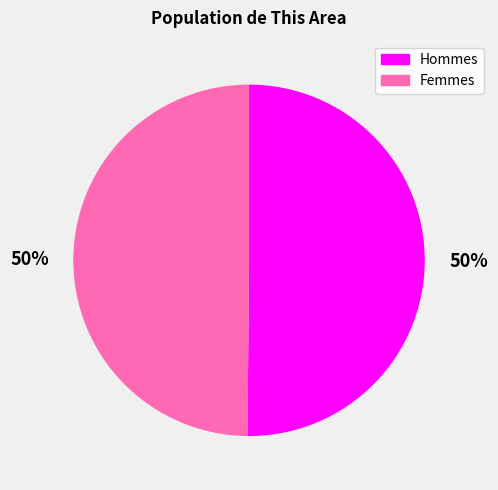

Approximately how many times larger is the value at Femmes compared to Hommes?

1.0